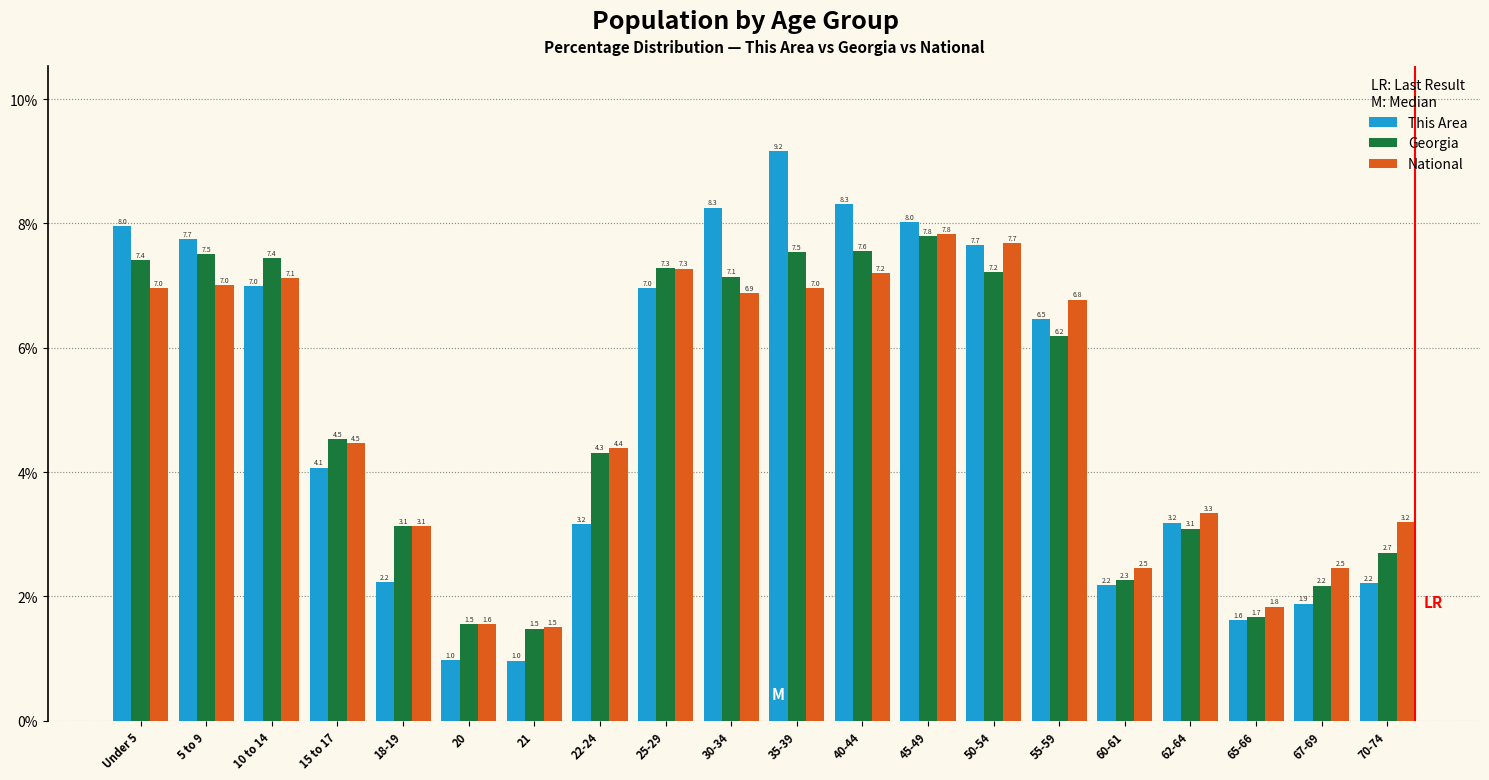

Reading left to right, extract all data points from this chart.

This Area: 8.0	7.7	7.0	4.1	2.2	1.0	1.0	3.2	7.0	8.3	9.2	8.3	8.0	7.7	6.5	2.2	3.2	1.6	1.9	2.2
Georgia: 7.4	7.5	7.4	4.5	3.1	1.5	1.5	4.3	7.3	7.1	7.5	7.6	7.8	7.2	6.2	2.3	3.1	1.7	2.2	2.7
National: 7.0	7.0	7.1	4.5	3.1	1.6	1.5	4.4	7.3	6.9	7.0	7.2	7.8	7.7	6.8	2.5	3.3	1.8	2.5	3.2